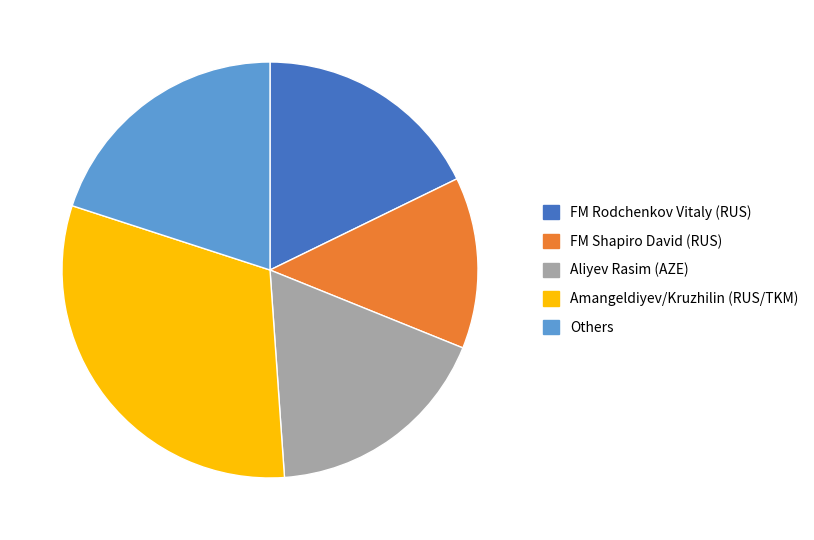

Is there any slice that represents more than half of the pie?

No